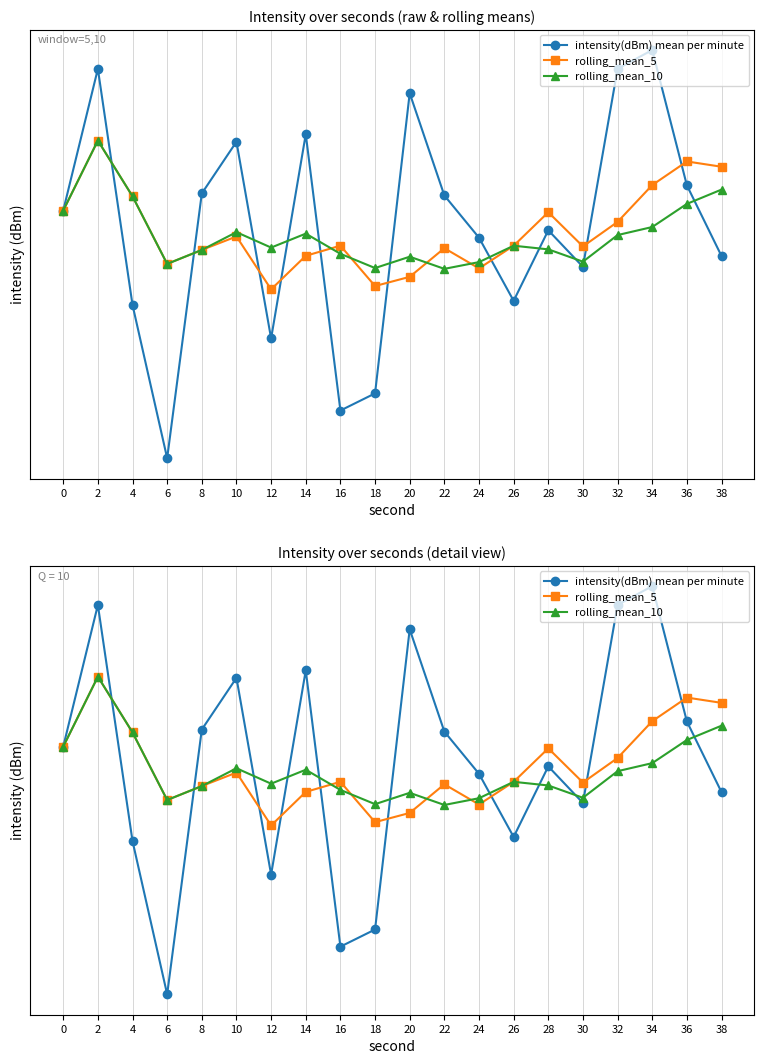

What is the total value across all series at 32?

-390.3